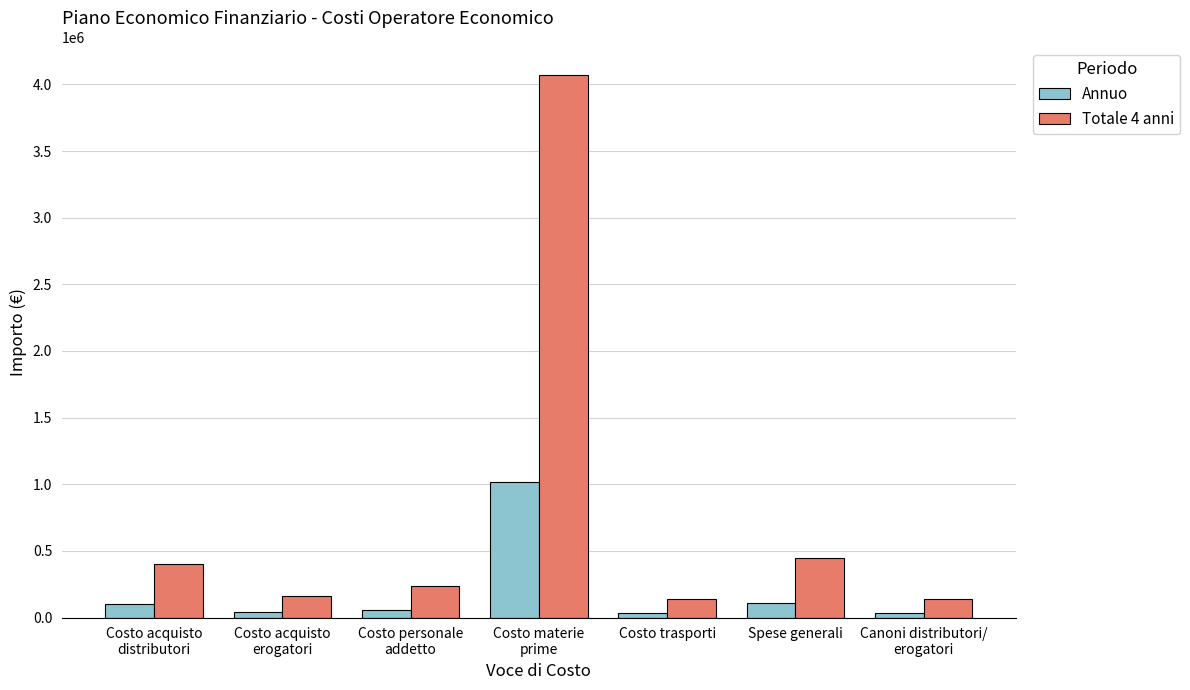

Rank the series by their maximum value, from lowest to highest.

Annuo, Totale 4 anni